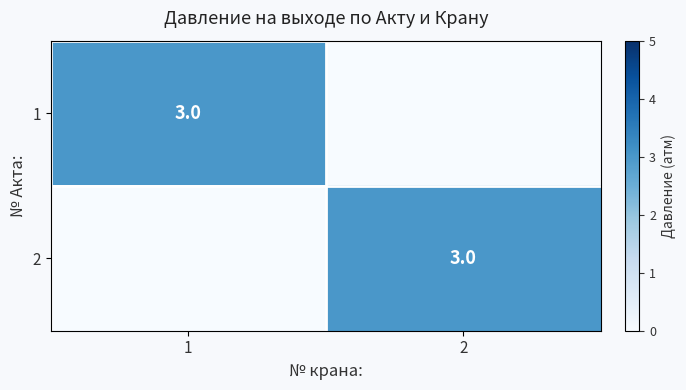

The 1 series shows 1 at 1. True or false?

False